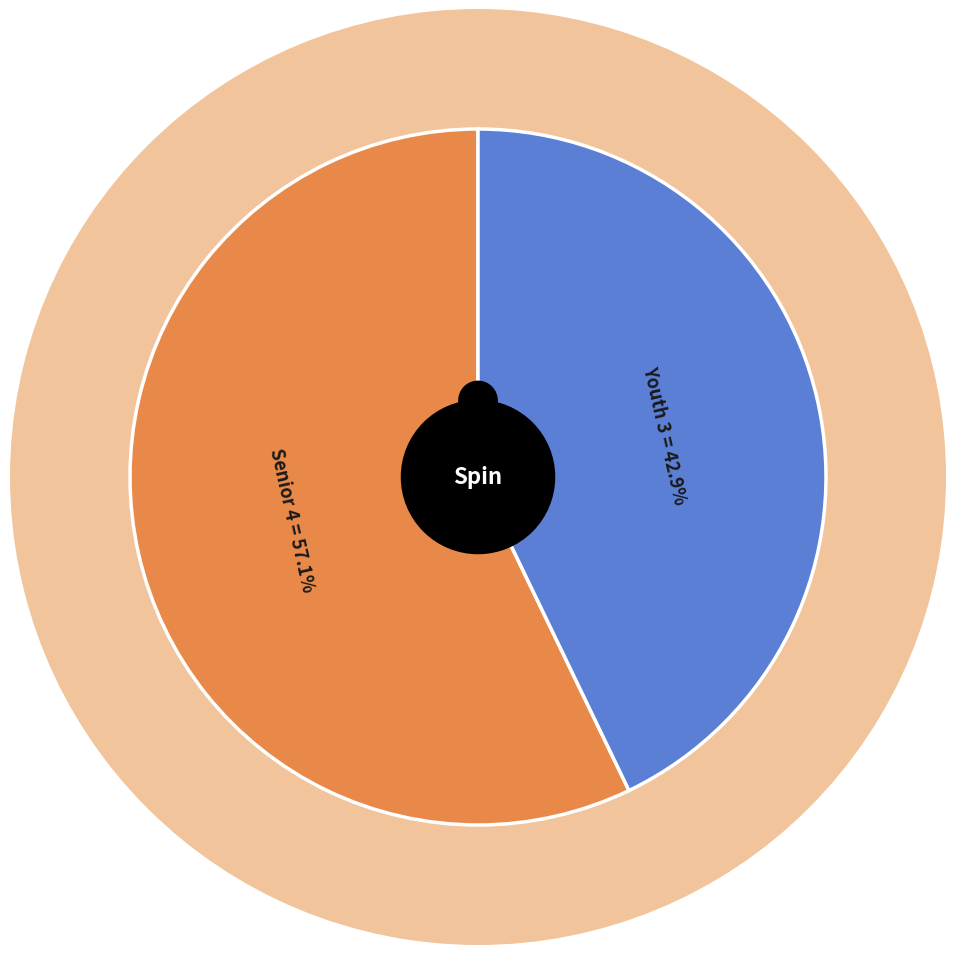

Is there a majority slice in this chart?

No